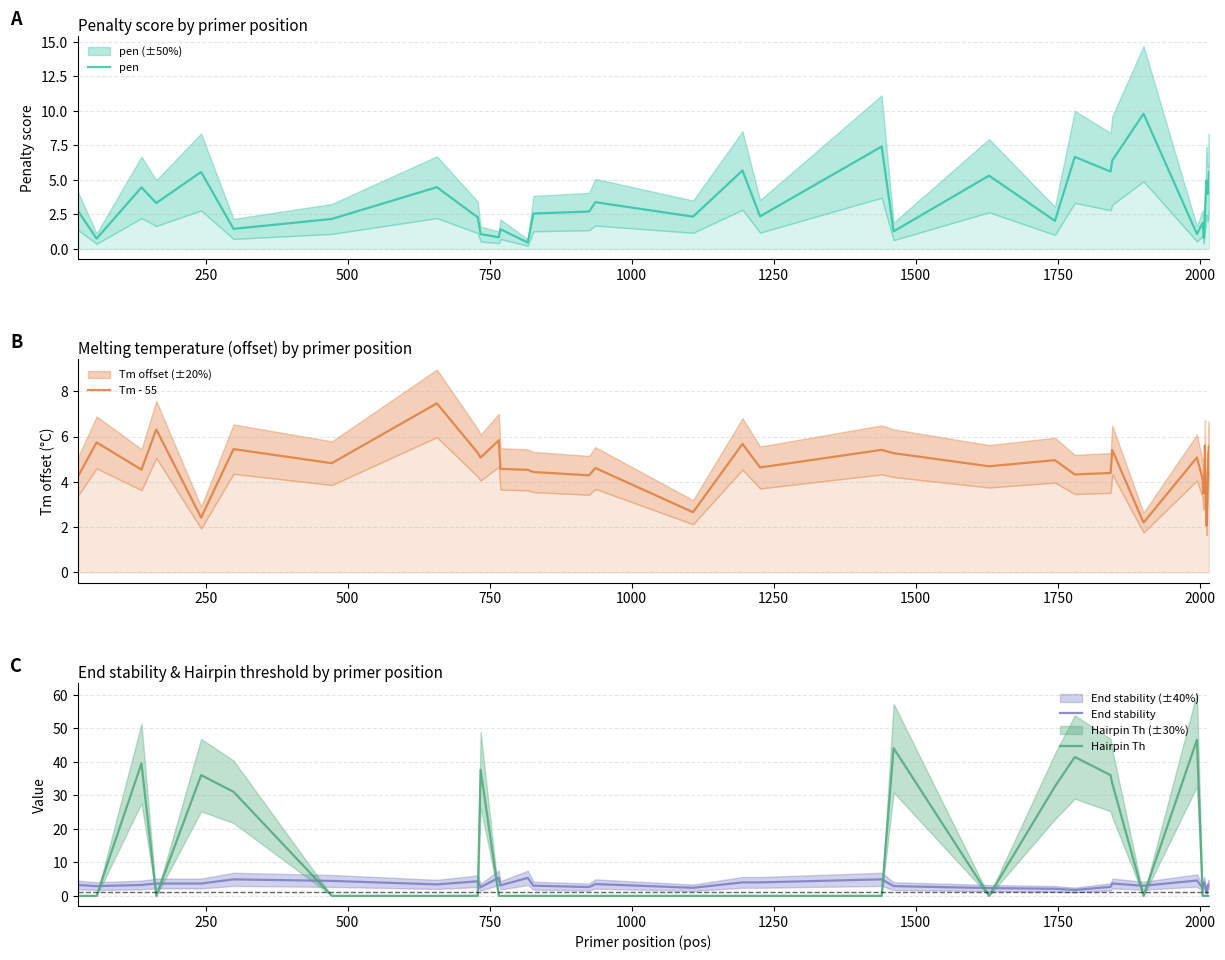

Which series ends up on top after the final intersection of End stability and Hairpin Th?

End stability